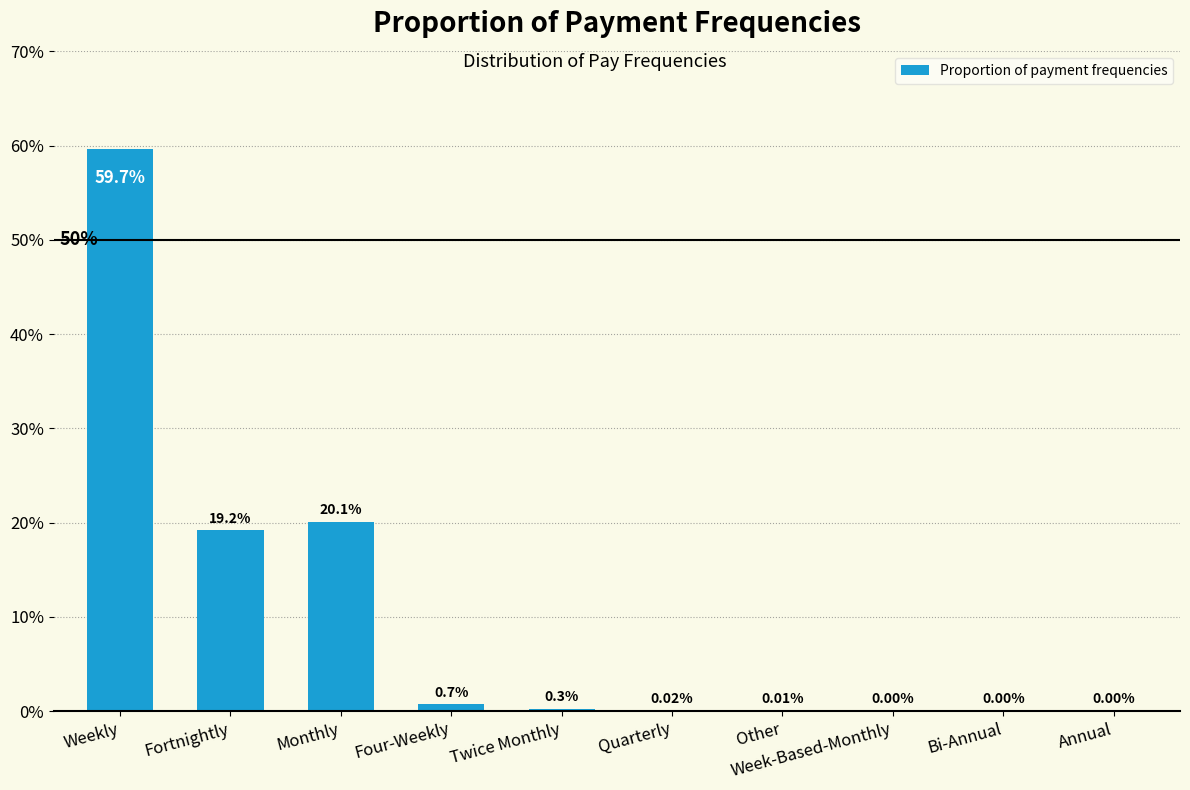

Reading left to right, list all the values displayed in this chart.

0.6	0.2	0.2	0.0	0.0	0.0	0.0	0.0	0.0	0.0